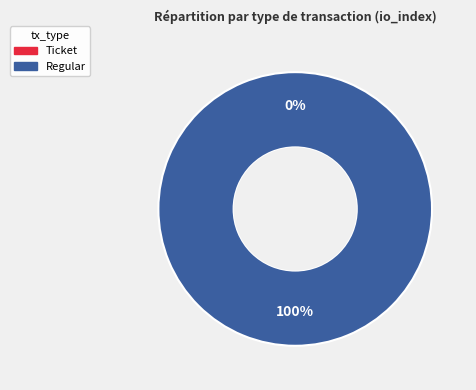

To the nearest percent, what portion does Regular represent?

100%